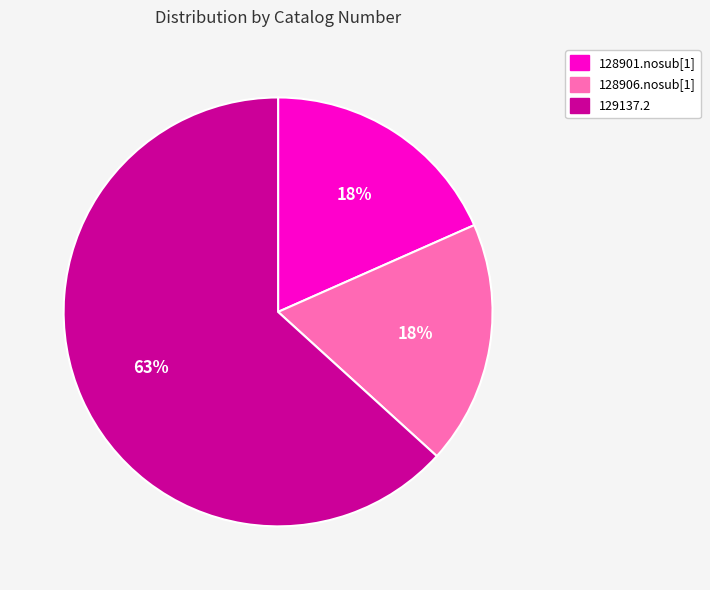

What percentage is the 128901.nosub[1] slice, to the nearest percent?

18%